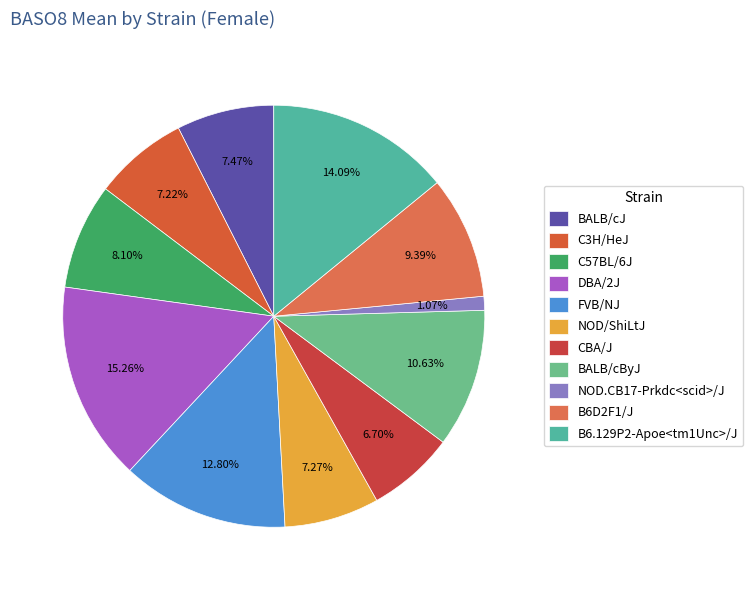

Which slice is the largest?

DBA/2J